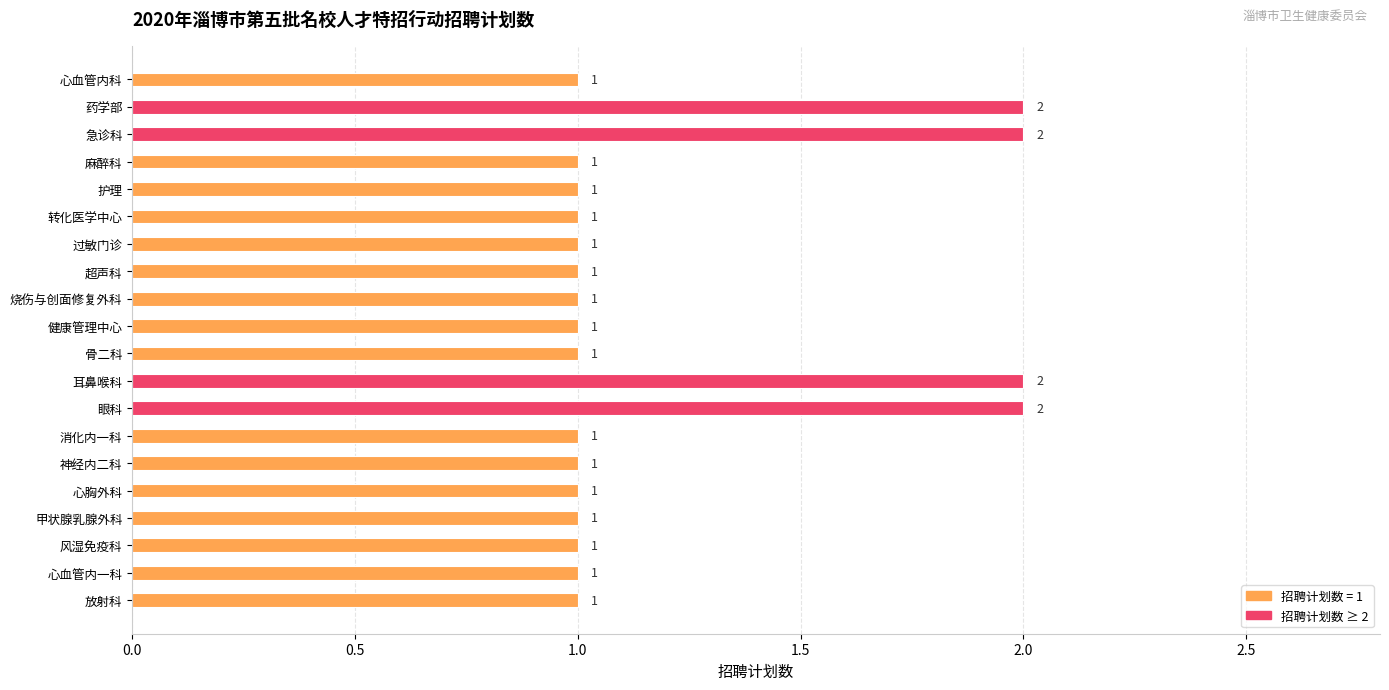

What is the label of the 16th bar from the top?

心胸外科